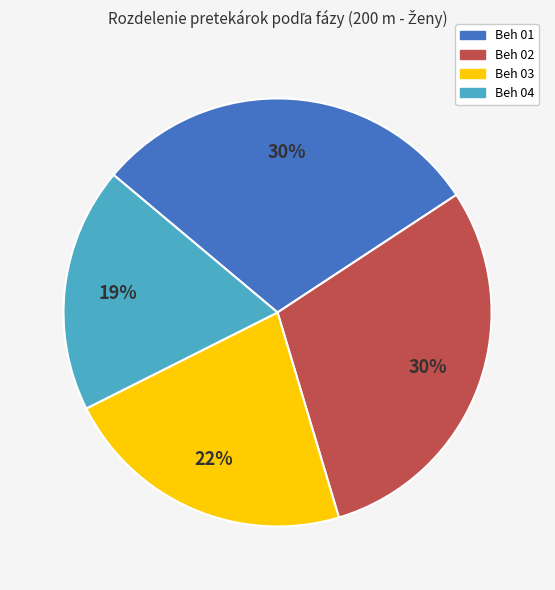

How many segments does this pie chart have?

4